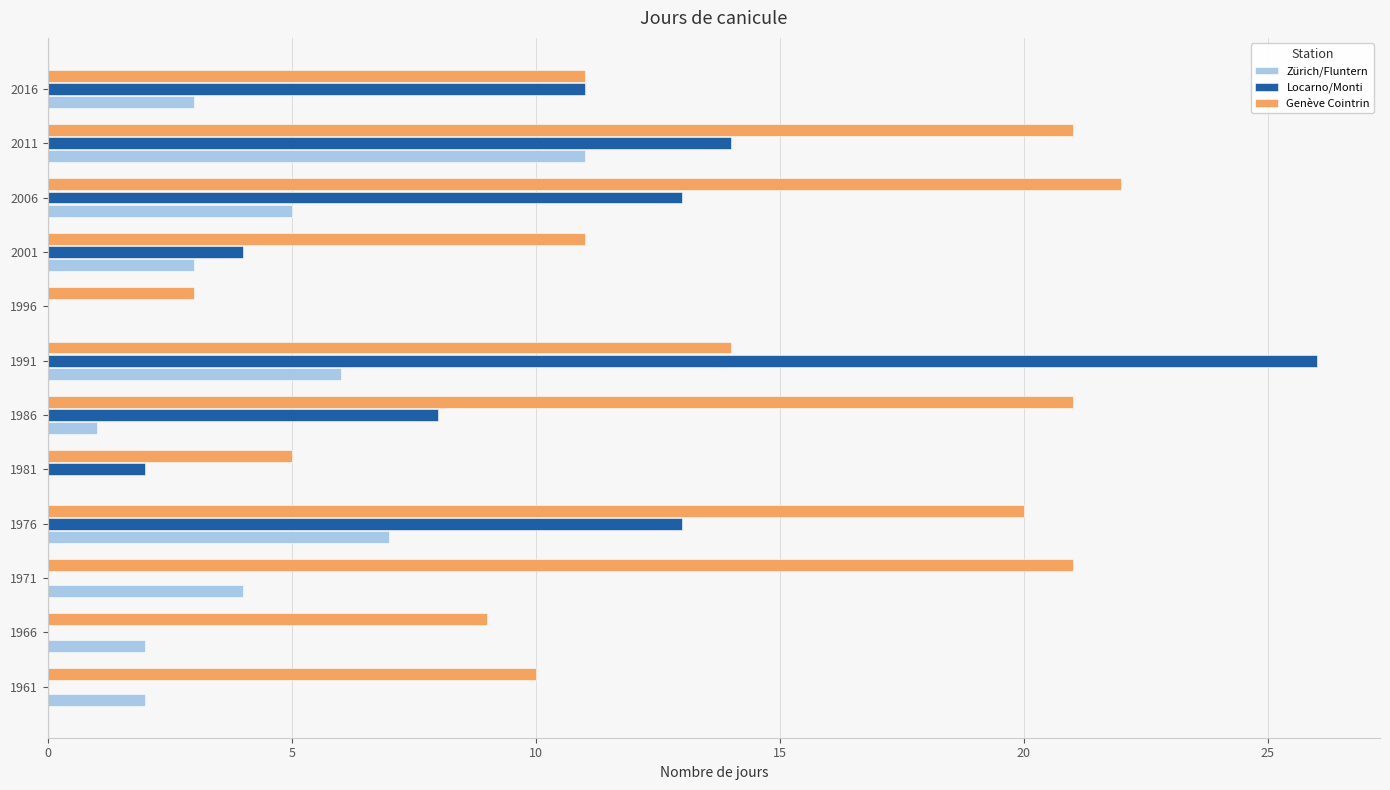

Which series has the largest total across all categories?

Genève Cointrin